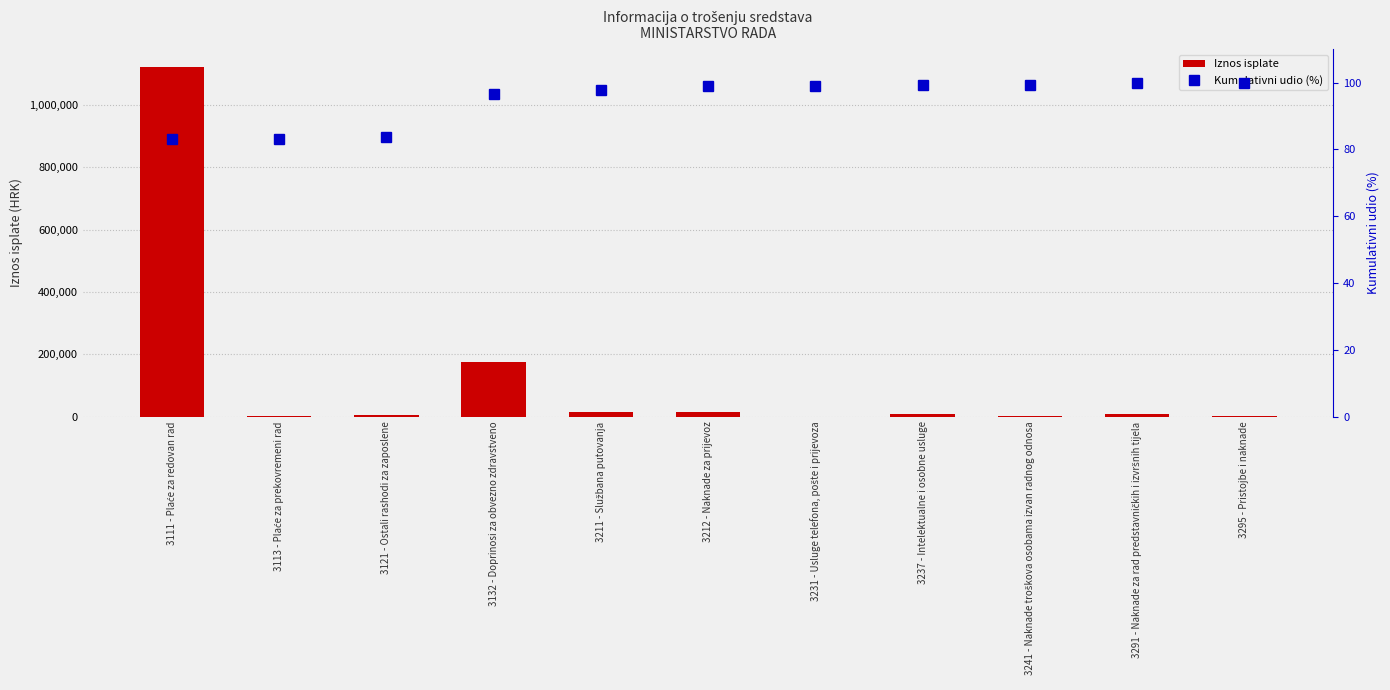

What is the sum of all Kumulativni udio (%) values?

1041.2